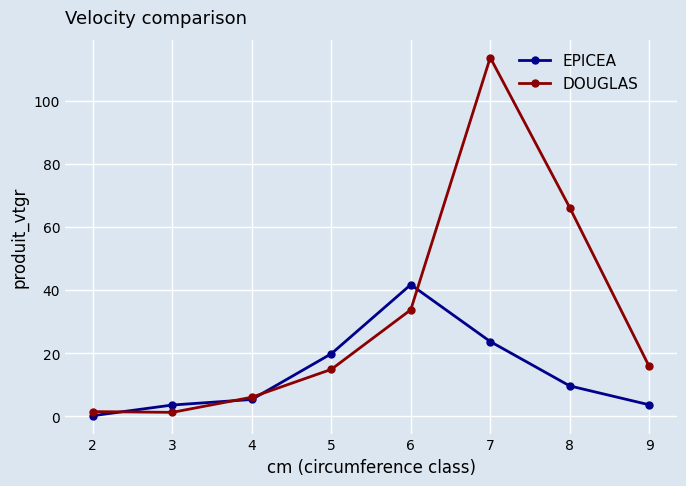

What is the value of the DOUGLAS point at the 2nd from the left?

1.2